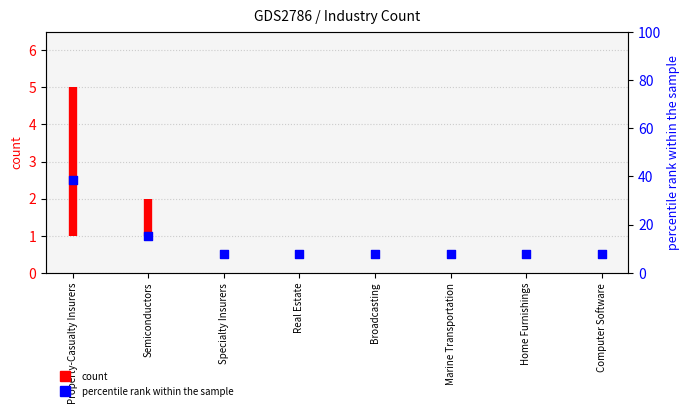

What is the ratio of the value at Real Estate to the value at Home Furnishings?

1.0